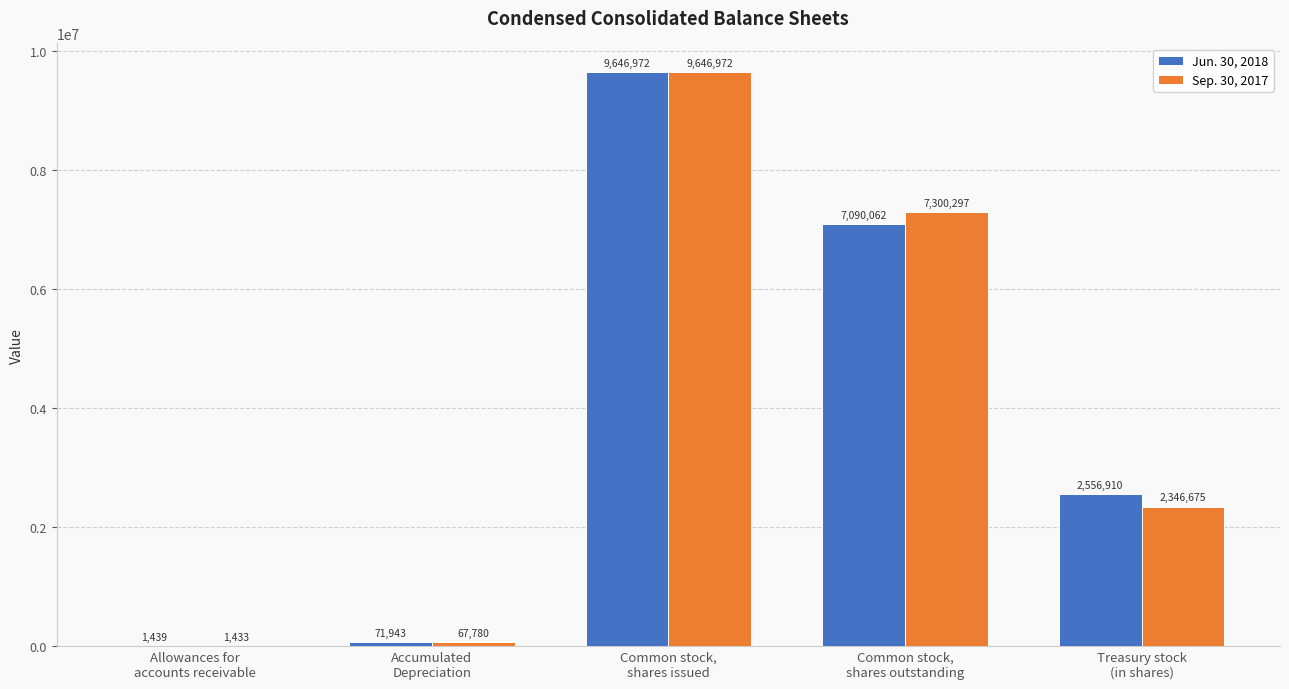

Which series has the largest total across all categories?

Jun. 30, 2018